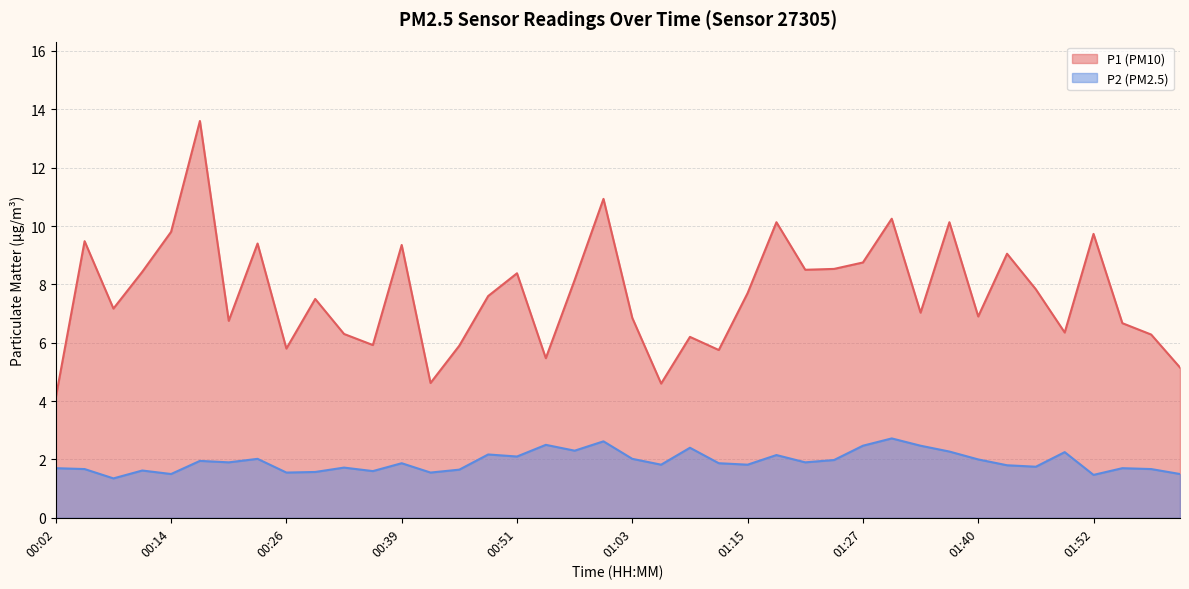

Which label corresponds to the largest value in the chart?

00:17